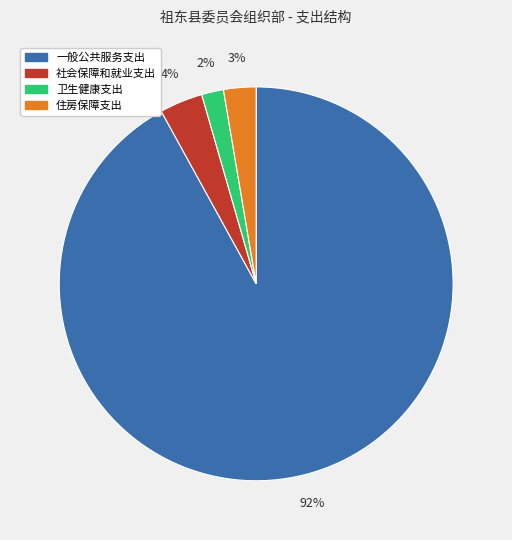

To the nearest percent, what percentage of the pie is 住房保障支出?

3%